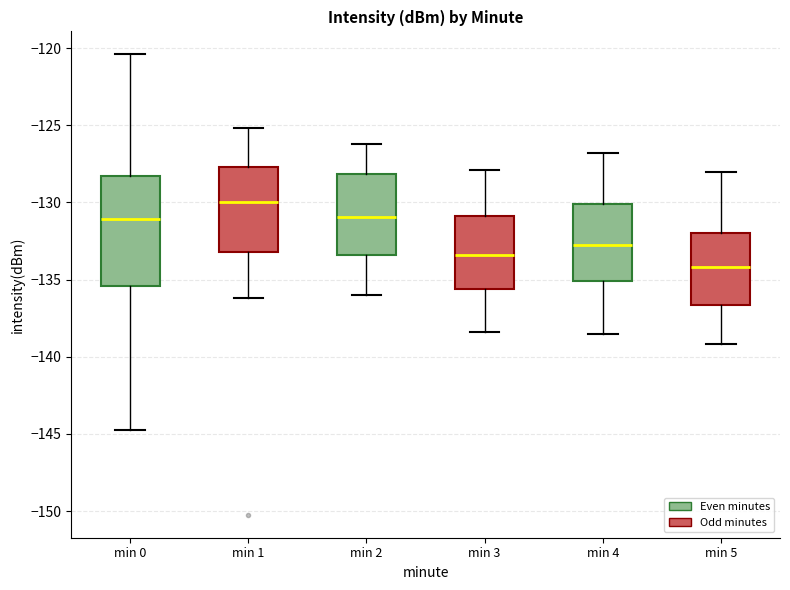

Which box's median line is the highest?

min 1